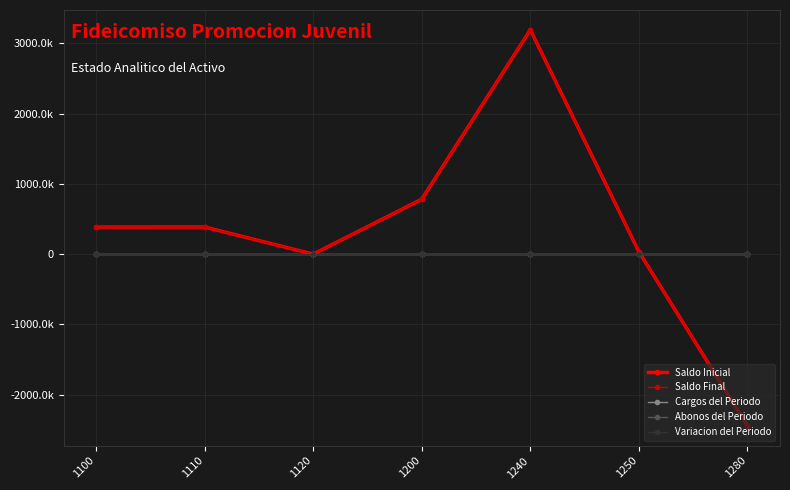

Is this an area chart (filled region under the line)?

No